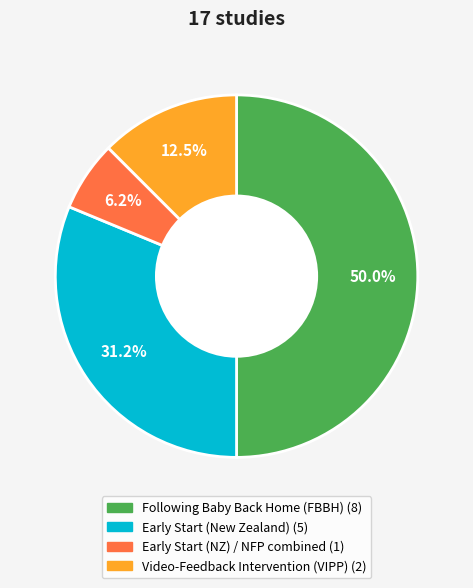

To the nearest percent, what is the average slice percentage?

25%